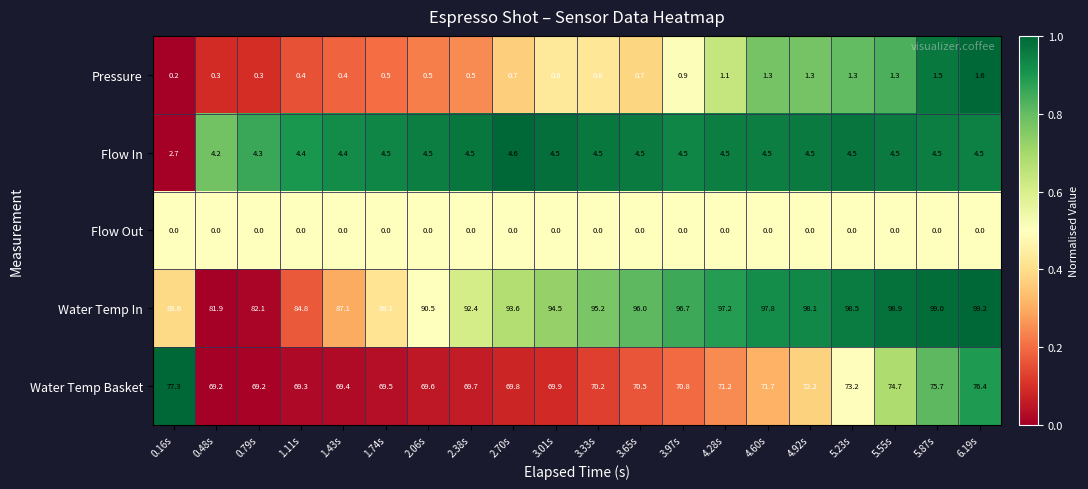

At how many categories does at least one series exceed 57?

20